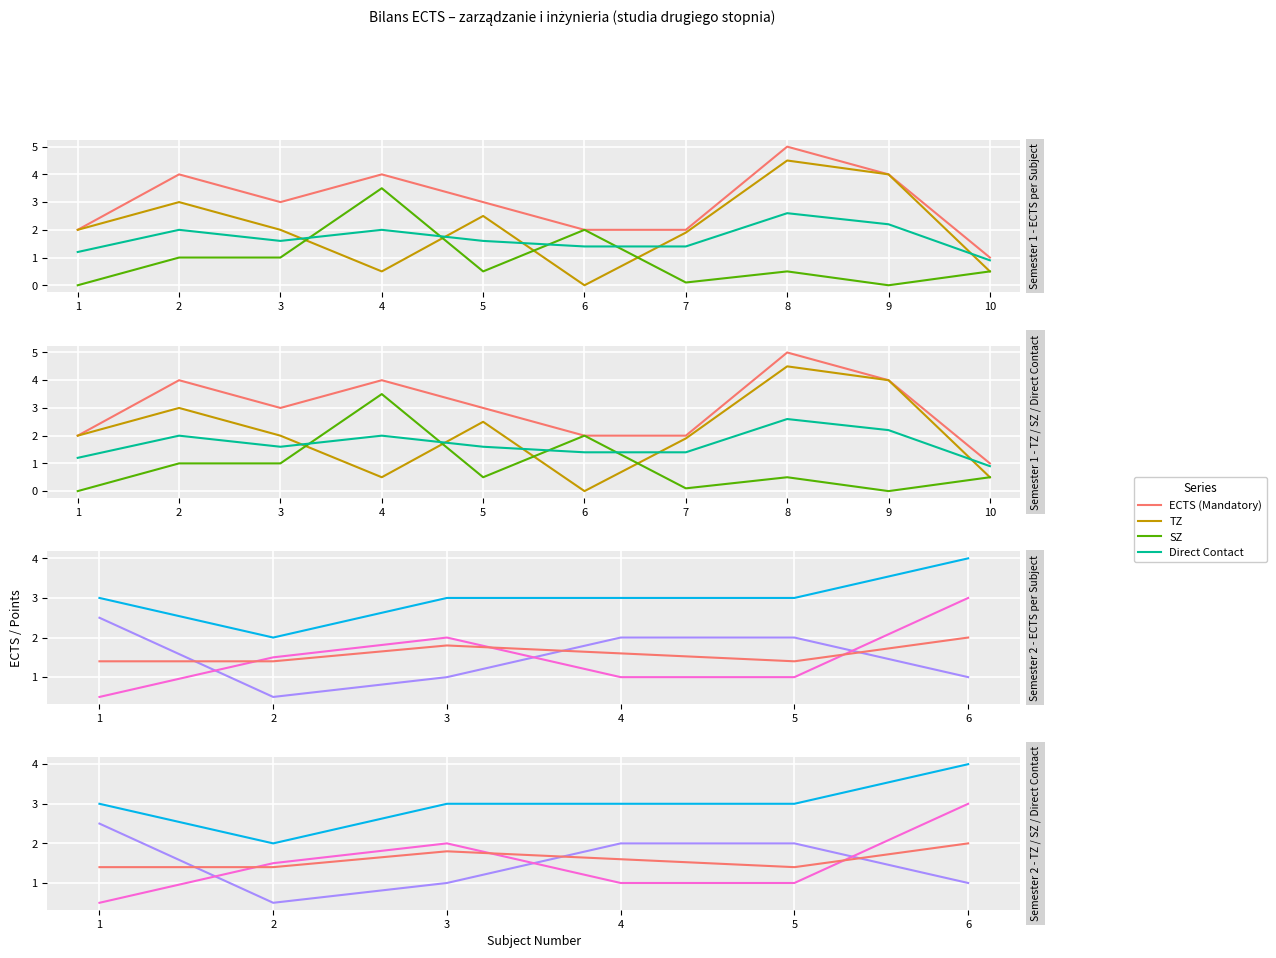

Which category has the lowest value across all series?

2